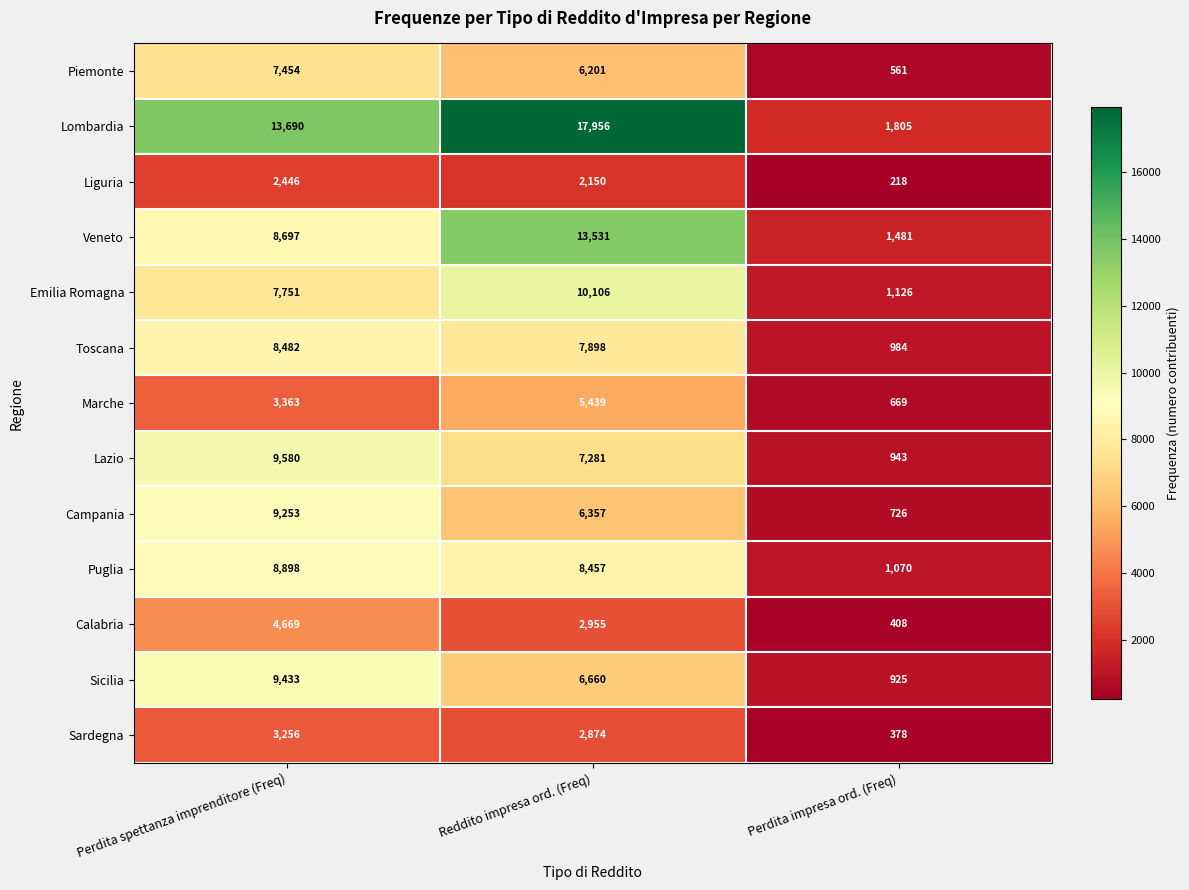

At Reddito impresa ord. (Freq), list the series in order from largest to smallest.

Lombardia, Veneto, Emilia Romagna, Puglia, Toscana, Lazio, Sicilia, Campania, Piemonte, Marche, Calabria, Sardegna, Liguria